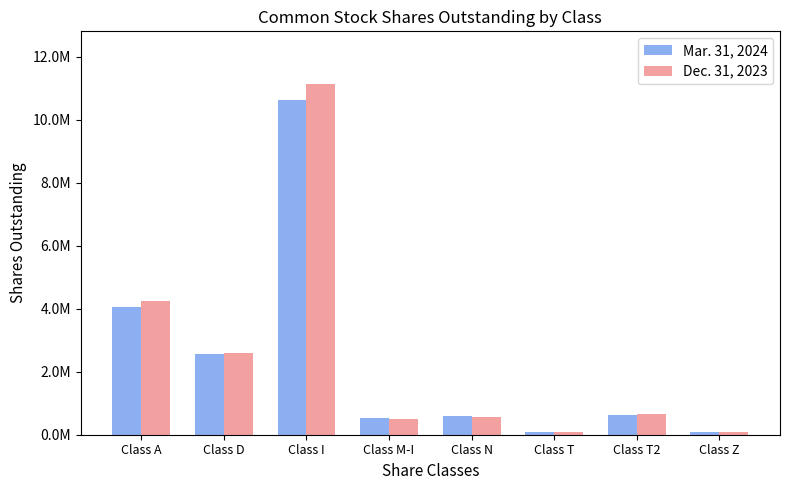

What is the difference between the Dec. 31, 2023 values at Class Z and Class M-I?

414010